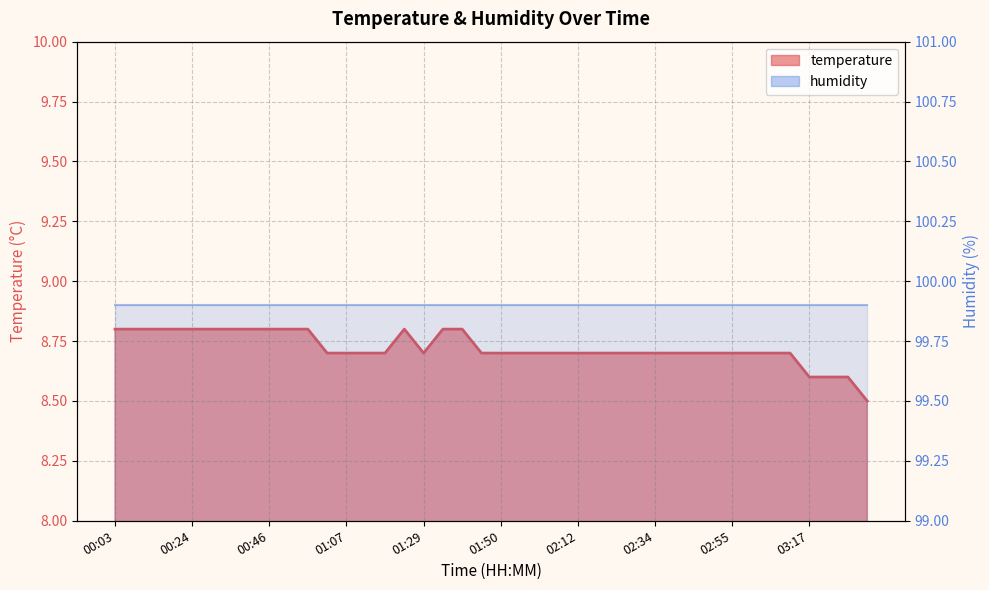

How many values are between 8 and 9?

40